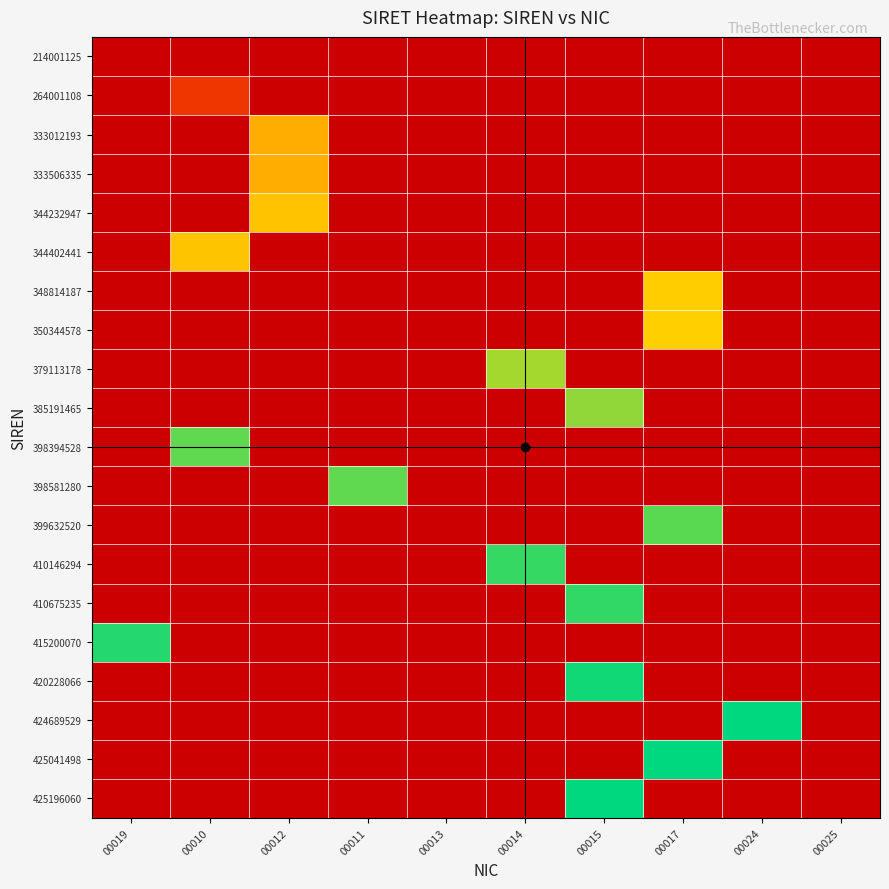

Reading right to left, transcribe all the data shown in this chart.

214001125: 00025=21400112500019	00024=21400112500019	00017=21400112500019	00015=21400112500019	00014=21400112500019	00013=21400112500019	00011=21400112500019	00012=21400112500019	00010=21400112500019	00019=21400112500019
264001108: 00025=21400112500019	00024=21400112500019	00017=21400112500019	00015=21400112500019	00014=21400112500019	00013=21400112500019	00011=21400112500019	00012=21400112500019	00010=26400110800010	00019=21400112500019
333012193: 00025=21400112500019	00024=21400112500019	00017=21400112500019	00015=21400112500019	00014=21400112500019	00013=21400112500019	00011=21400112500019	00012=33301219300012	00010=21400112500019	00019=21400112500019
333506335: 00025=21400112500019	00024=21400112500019	00017=21400112500019	00015=21400112500019	00014=21400112500019	00013=21400112500019	00011=21400112500019	00012=33350633500012	00010=21400112500019	00019=21400112500019
344232947: 00025=21400112500019	00024=21400112500019	00017=21400112500019	00015=21400112500019	00014=21400112500019	00013=21400112500019	00011=21400112500019	00012=34423294700012	00010=21400112500019	00019=21400112500019
344402441: 00025=21400112500019	00024=21400112500019	00017=21400112500019	00015=21400112500019	00014=21400112500019	00013=21400112500019	00011=21400112500019	00012=21400112500019	00010=34440244100010	00019=21400112500019
348814187: 00025=21400112500019	00024=21400112500019	00017=34881418700017	00015=21400112500019	00014=21400112500019	00013=21400112500019	00011=21400112500019	00012=21400112500019	00010=21400112500019	00019=21400112500019
350344578: 00025=21400112500019	00024=21400112500019	00017=35034457800017	00015=21400112500019	00014=21400112500019	00013=21400112500019	00011=21400112500019	00012=21400112500019	00010=21400112500019	00019=21400112500019
379113178: 00025=21400112500019	00024=21400112500019	00017=21400112500019	00015=21400112500019	00014=37911317800014	00013=21400112500019	00011=21400112500019	00012=21400112500019	00010=21400112500019	00019=21400112500019
385191465: 00025=21400112500019	00024=21400112500019	00017=21400112500019	00015=38519146500017	00014=21400112500019	00013=21400112500019	00011=21400112500019	00012=21400112500019	00010=21400112500019	00019=21400112500019
398394528: 00025=21400112500019	00024=21400112500019	00017=21400112500019	00015=21400112500019	00014=21400112500019	00013=21400112500019	00011=21400112500019	00012=21400112500019	00010=39839452800010	00019=21400112500019
398581280: 00025=21400112500019	00024=21400112500019	00017=21400112500019	00015=21400112500019	00014=21400112500019	00013=21400112500019	00011=39858128000011	00012=21400112500019	00010=21400112500019	00019=21400112500019
399632520: 00025=21400112500019	00024=21400112500019	00017=39963252000017	00015=21400112500019	00014=21400112500019	00013=21400112500019	00011=21400112500019	00012=21400112500019	00010=21400112500019	00019=21400112500019
410146294: 00025=21400112500019	00024=21400112500019	00017=21400112500019	00015=21400112500019	00014=41014629400013	00013=21400112500019	00011=21400112500019	00012=21400112500019	00010=21400112500019	00019=21400112500019
410675235: 00025=21400112500019	00024=21400112500019	00017=21400112500019	00015=41067523500015	00014=21400112500019	00013=21400112500019	00011=21400112500019	00012=21400112500019	00010=21400112500019	00019=21400112500019
415200070: 00025=21400112500019	00024=21400112500019	00017=21400112500019	00015=21400112500019	00014=21400112500019	00013=21400112500019	00011=21400112500019	00012=21400112500019	00010=21400112500019	00019=41520007000019
420228066: 00025=21400112500019	00024=21400112500019	00017=21400112500019	00015=42022806600015	00014=21400112500019	00013=21400112500019	00011=21400112500019	00012=21400112500019	00010=21400112500019	00019=21400112500019
424689529: 00025=21400112500019	00024=42468952900024	00017=21400112500019	00015=21400112500019	00014=21400112500019	00013=21400112500019	00011=21400112500019	00012=21400112500019	00010=21400112500019	00019=21400112500019
425041498: 00025=21400112500019	00024=21400112500019	00017=42504149800063	00015=21400112500019	00014=21400112500019	00013=21400112500019	00011=21400112500019	00012=21400112500019	00010=21400112500019	00019=21400112500019
425196060: 00025=21400112500019	00024=21400112500019	00017=21400112500019	00015=42519606000015	00014=21400112500019	00013=21400112500019	00011=21400112500019	00012=21400112500019	00010=21400112500019	00019=21400112500019